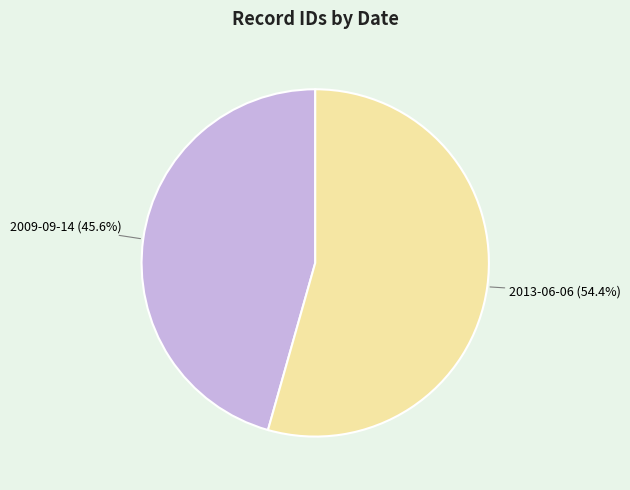

To the nearest percent, what portion does 2013-06-06 represent?

54%